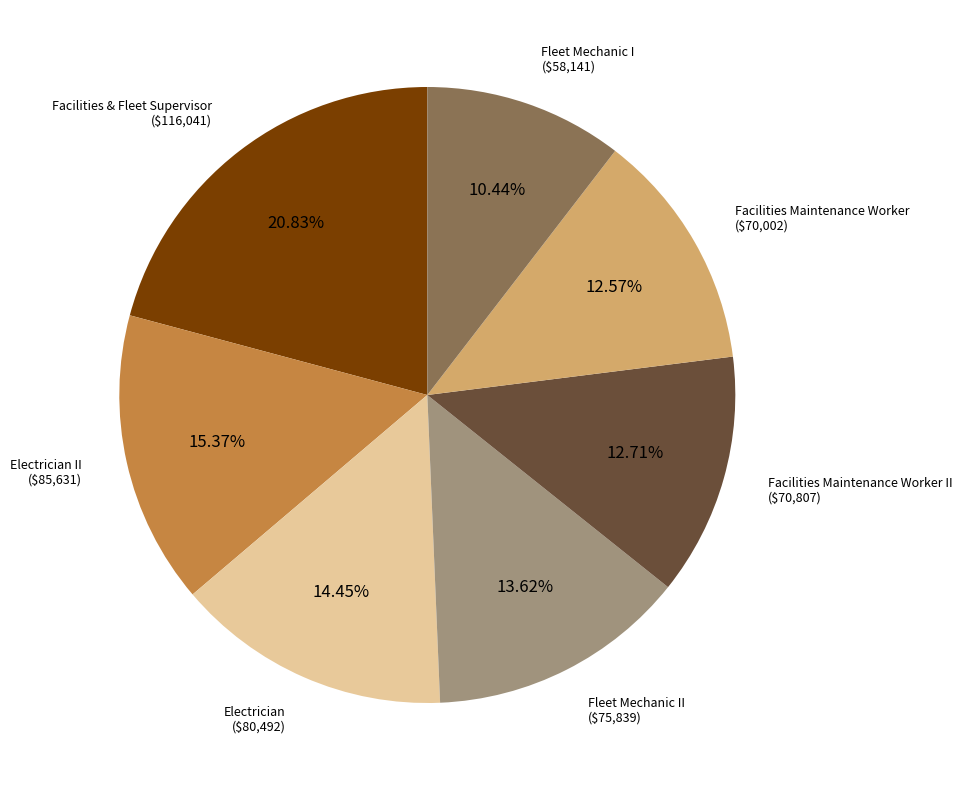

Is there any slice that represents more than half of the pie?

No